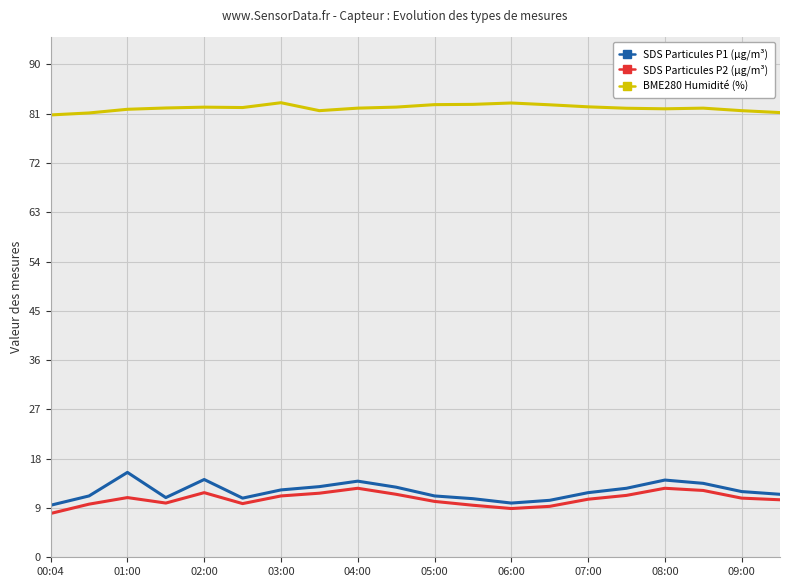

How many lines are shown in the chart?

3